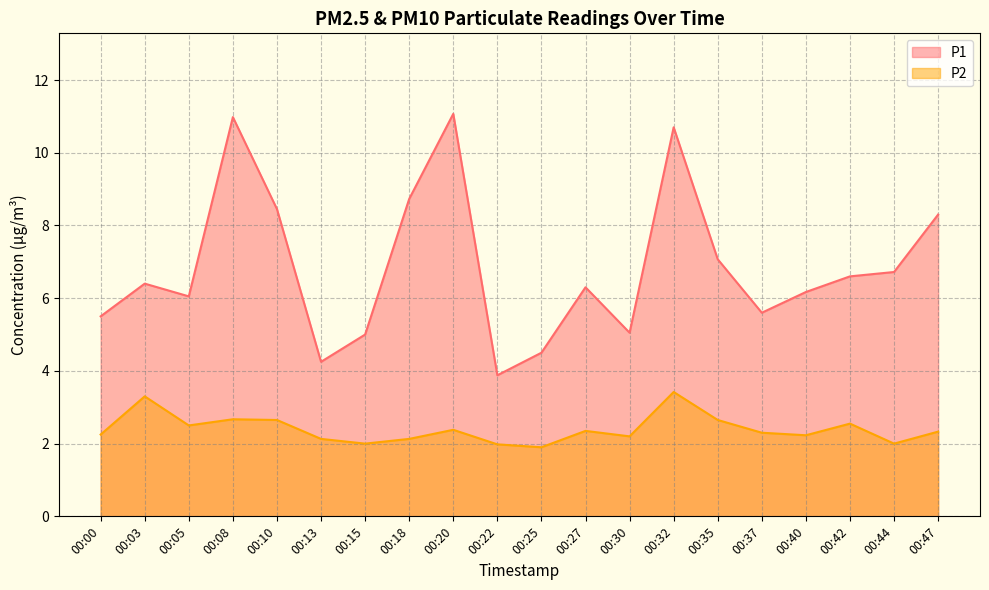

What is the spread (max minus min) of values at 00:10?

5.8